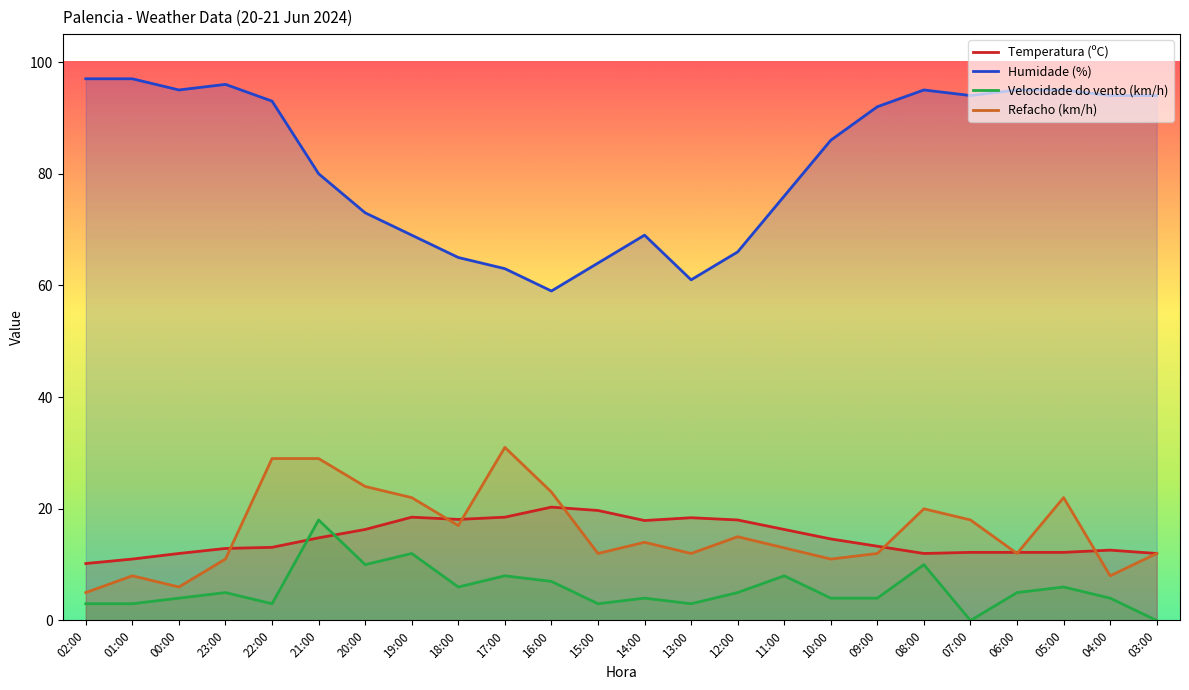

Reading left to right, what are all the values shown in this chart?

Temperatura (ºC): 10.2	11.0	12.0	12.9	13.1	14.8	16.3	18.5	18.1	18.5	20.3	19.7	17.9	18.4	18.0	16.3	14.6	13.3	12.0	12.2	12.2	12.2	12.6	12.0
Humidade (%): 97.0	97.0	95.0	96.0	93.0	80.0	73.0	69.0	65.0	63.0	59.0	64.0	69.0	61.0	66.0	76.0	86.0	92.0	95.0	94.0	95.0	95.0	94.0	94.0
Velocidade do vento (km/h): 3.0	3.0	4.0	5.0	3.0	18.0	10.0	12.0	6.0	8.0	7.0	3.0	4.0	3.0	5.0	8.0	4.0	4.0	10.0	0.0	5.0	6.0	4.0	0.0
Refacho (km/h): 5.0	8.0	6.0	11.0	29.0	29.0	24.0	22.0	17.0	31.0	23.0	12.0	14.0	12.0	15.0	13.0	11.0	12.0	20.0	18.0	12.0	22.0	8.0	12.0